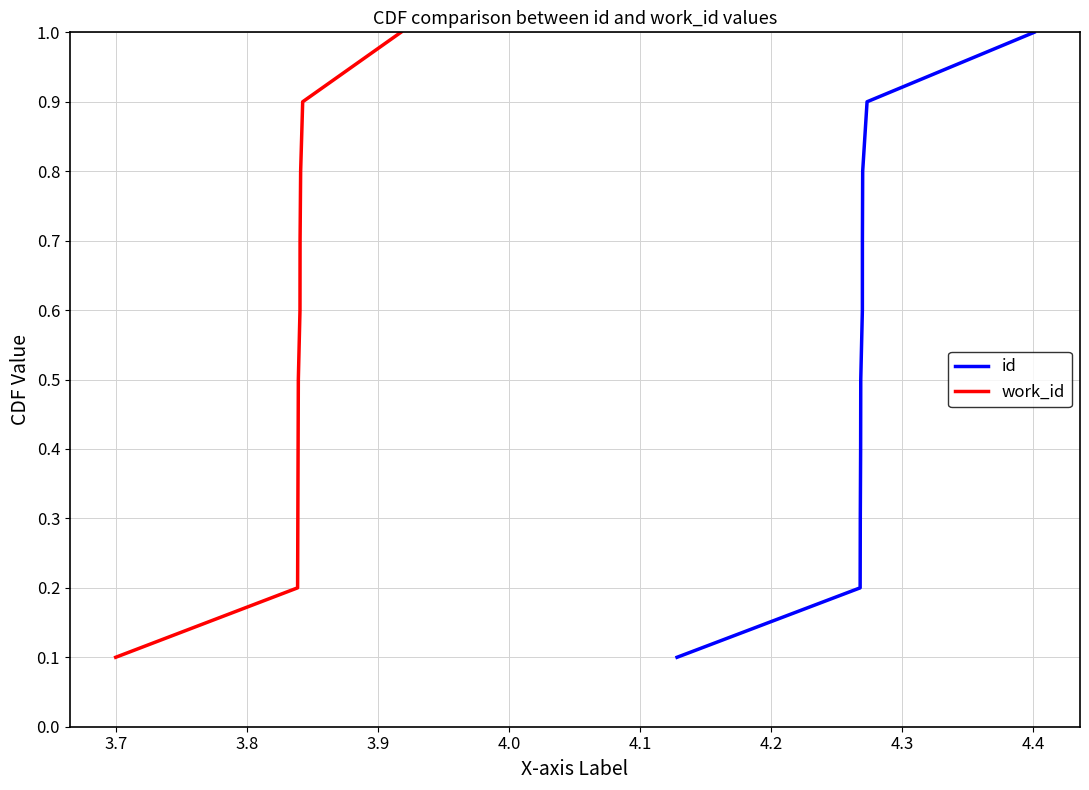

How many lines are shown in the chart?

2